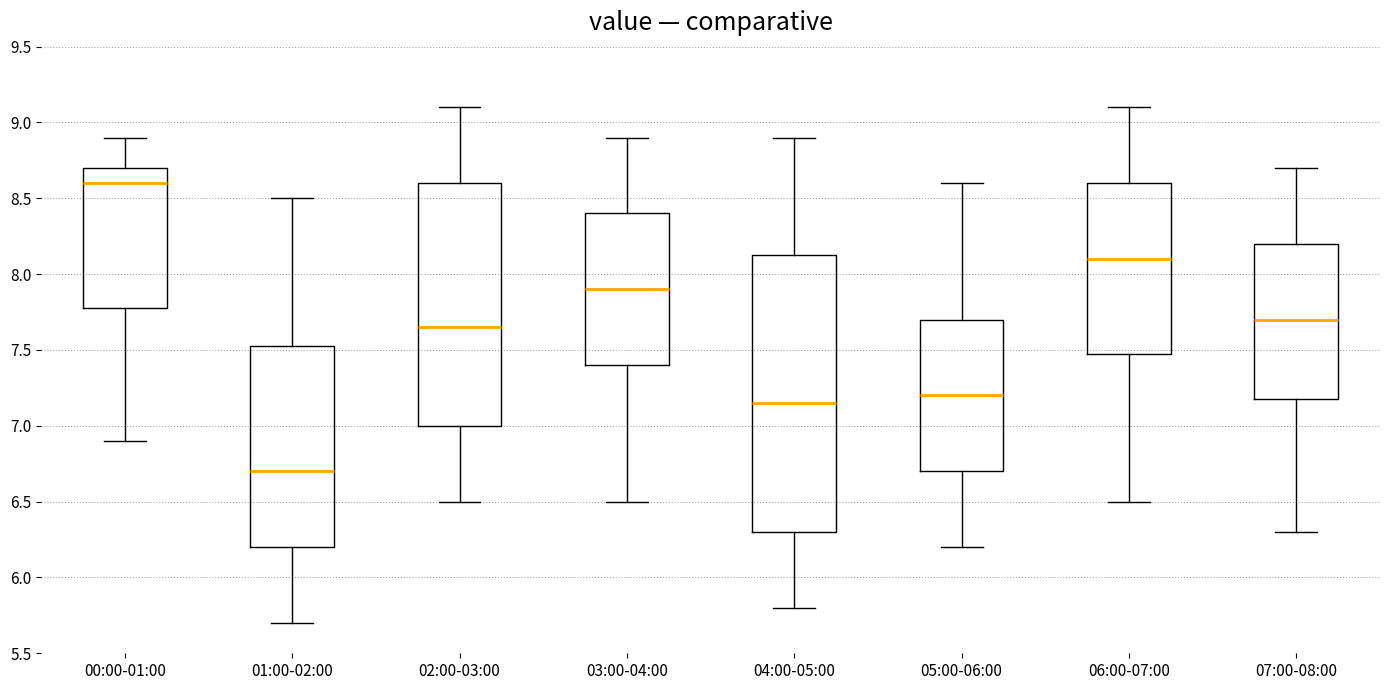

Where is the lower edge of the box for 07:00-08:00 on the y-axis? The values are not printed on the chart, so give them approximately, as read against the axis.

7.20